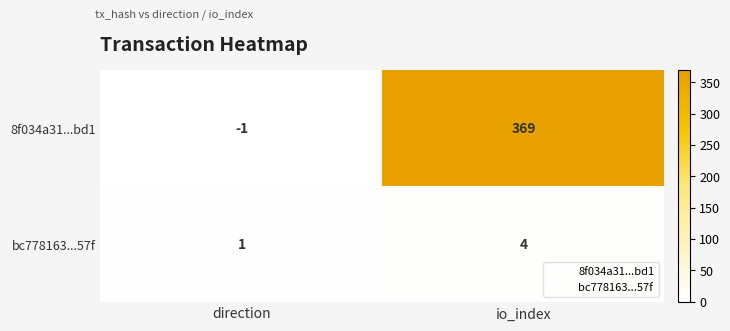

Which series has the widest spread of values?

8f034a31...bd1